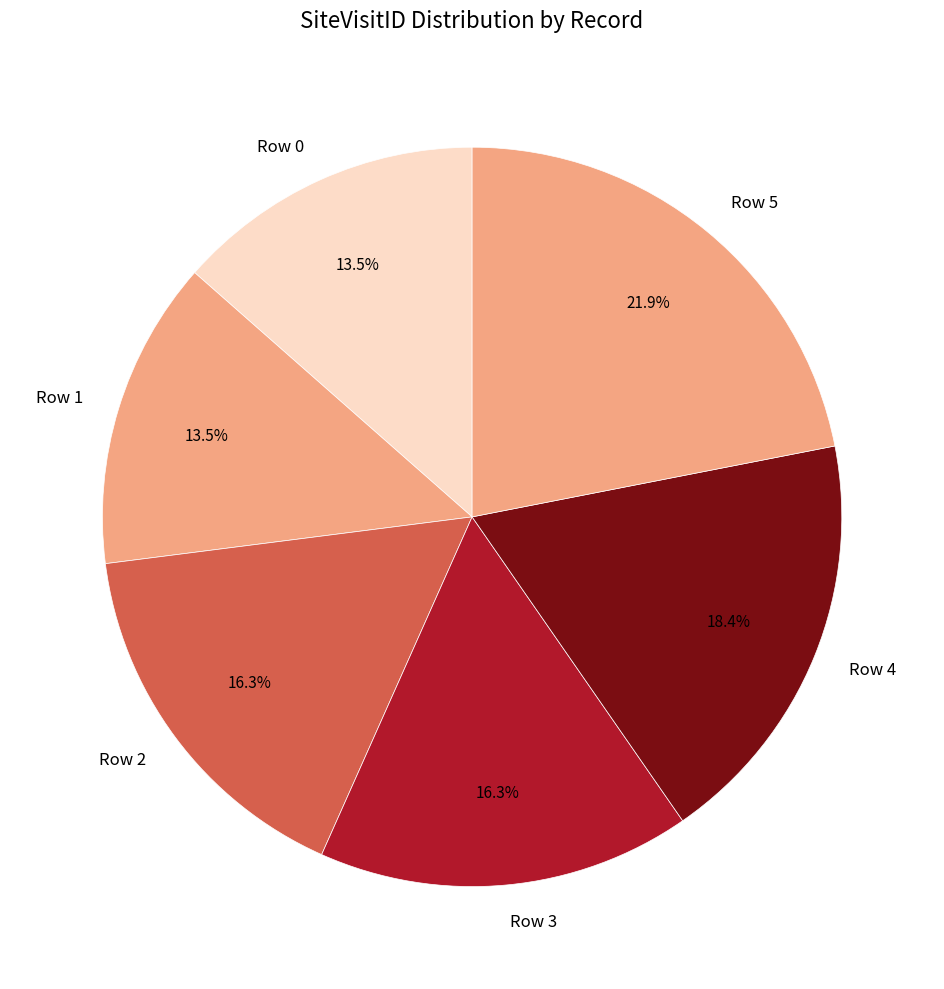

To the nearest percent, what portion does Row 3 represent?

16%